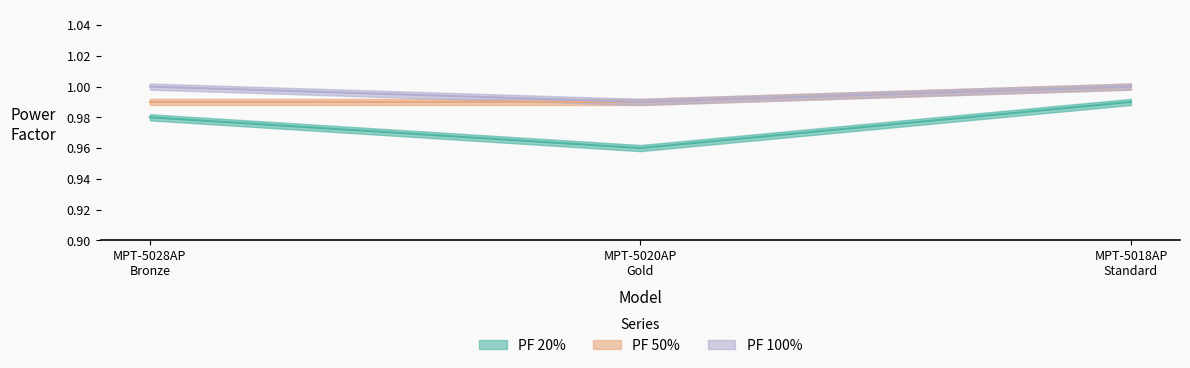

What are all the series names shown in the legend?

PF 20%, PF 50%, PF 100%